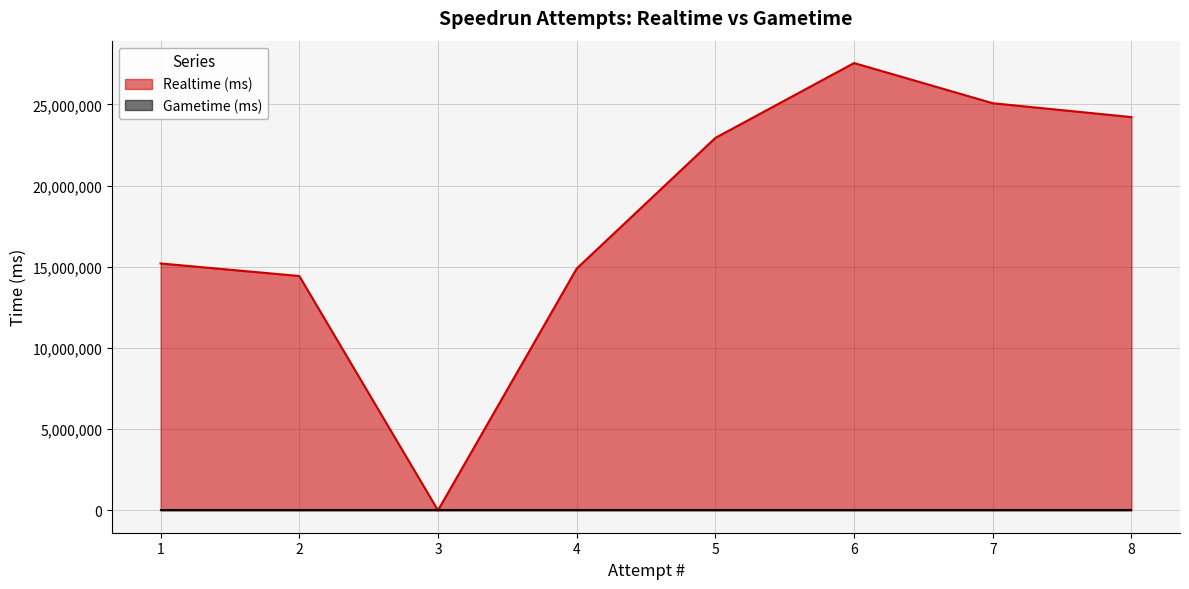

What is the change in value from 3 to 8?

+24222927